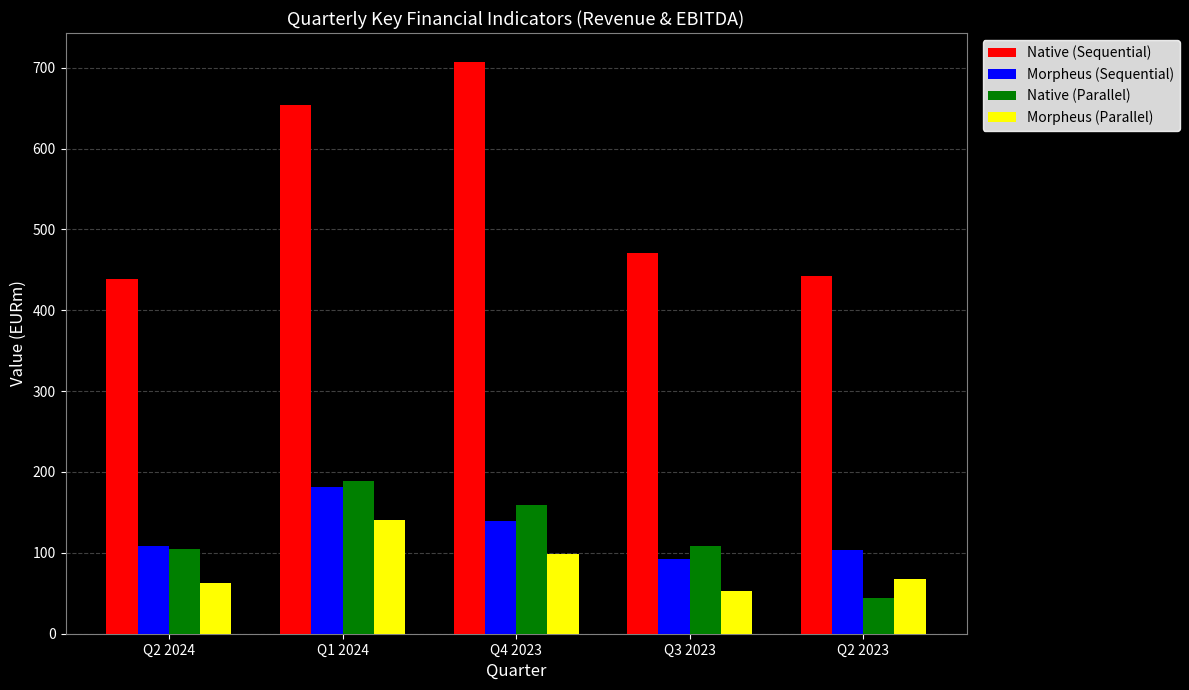

At which label is Morpheus (Parallel) closest to 96?

Q4 2023